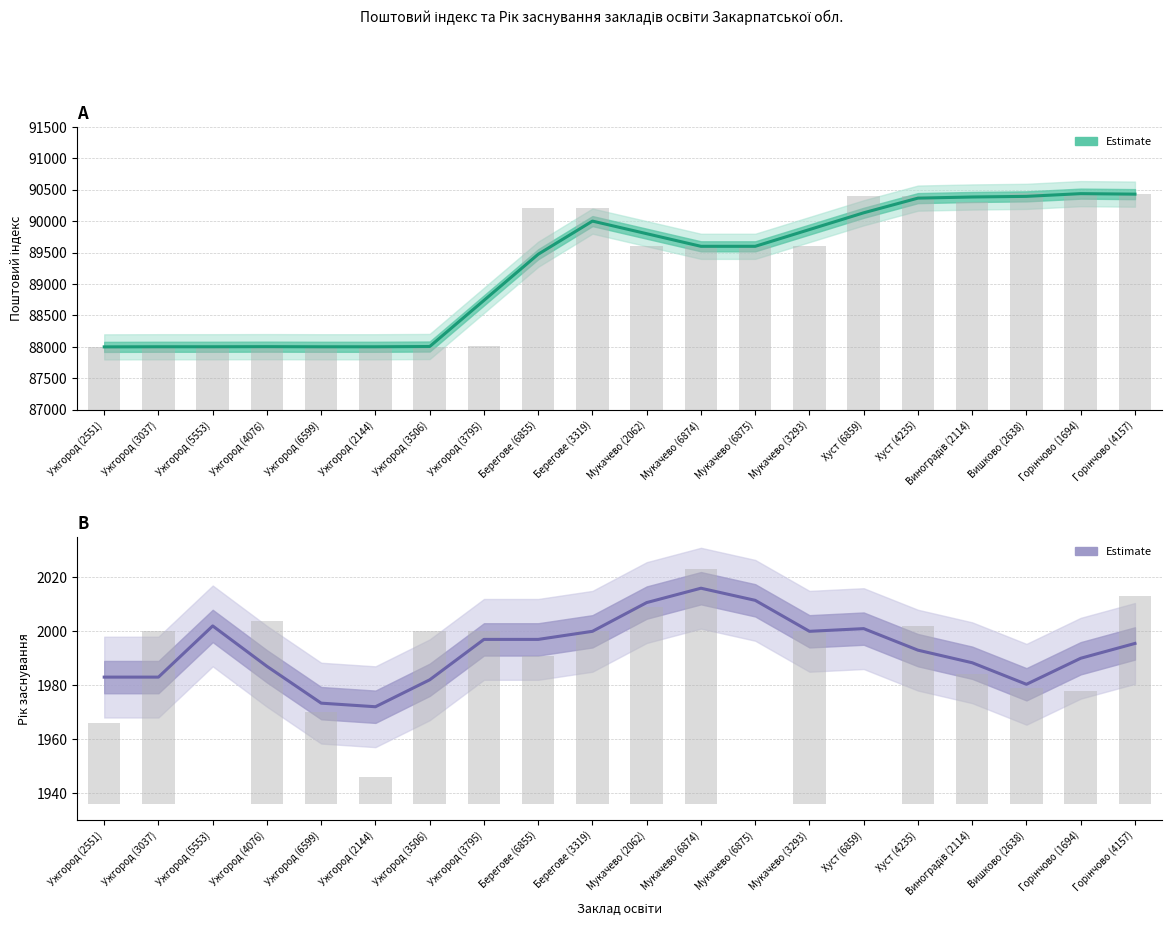

Where does the Поштовий індекс (estimate) series first go above 89600?

Берегове (3319)